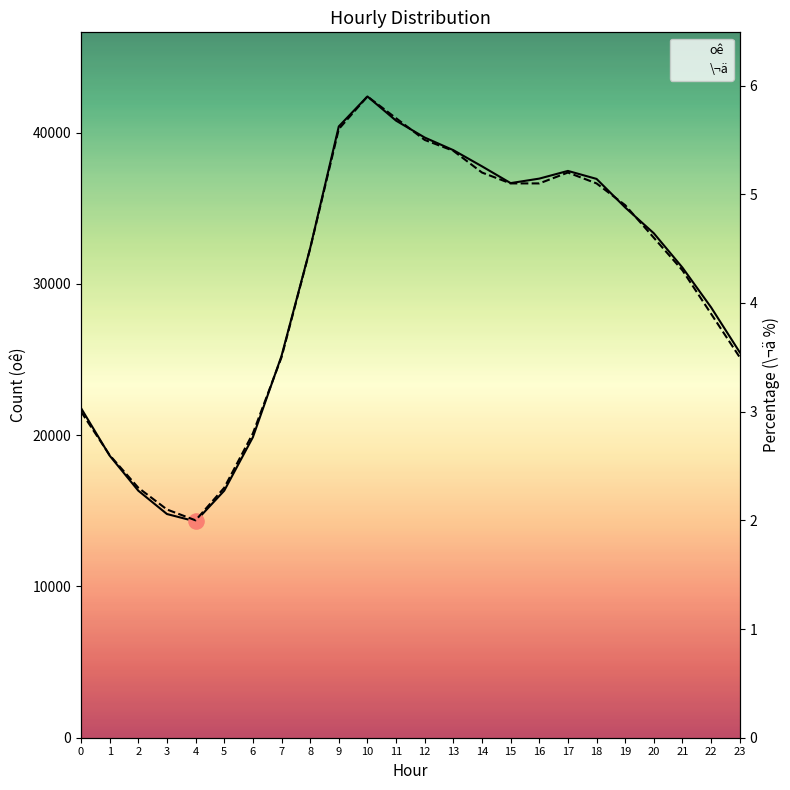

Which series reaches the minimum Y coordinate?

\¬ä